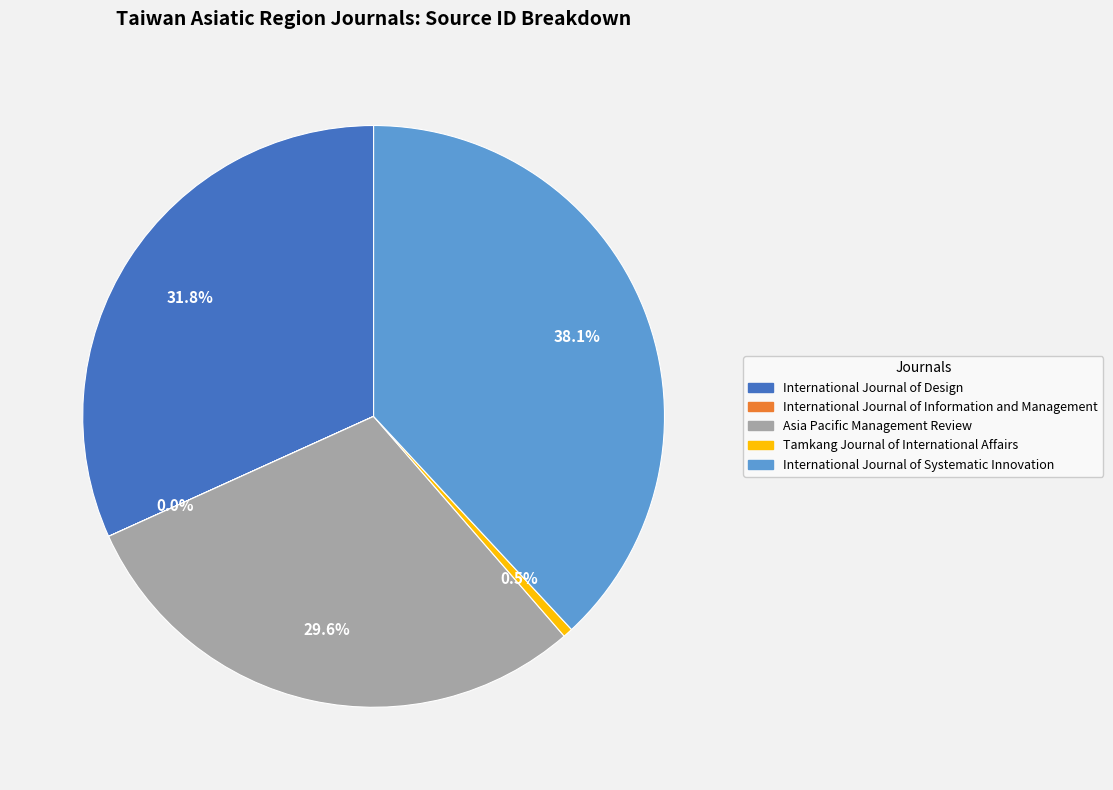

To the nearest percent, what is the difference between the largest and smallest slice percentages?

38%